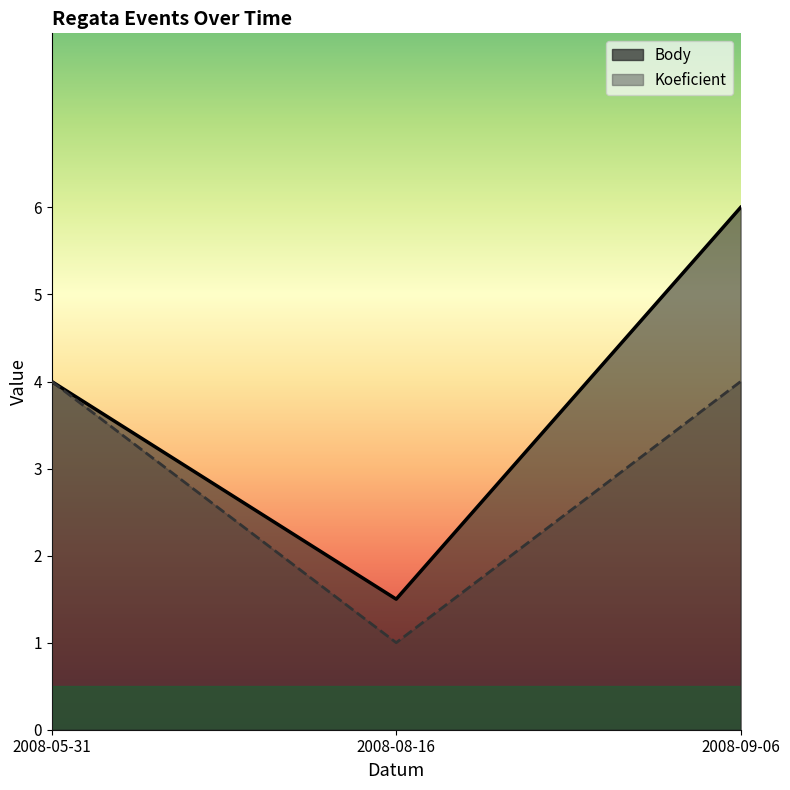

What is the spread (max minus min) of values at 2008-09-06?

2.0